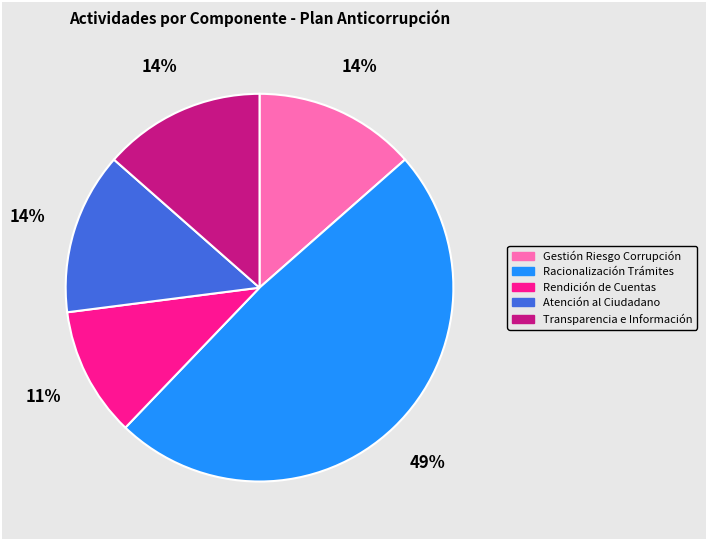

To the nearest percent, what is the average slice percentage?

20%